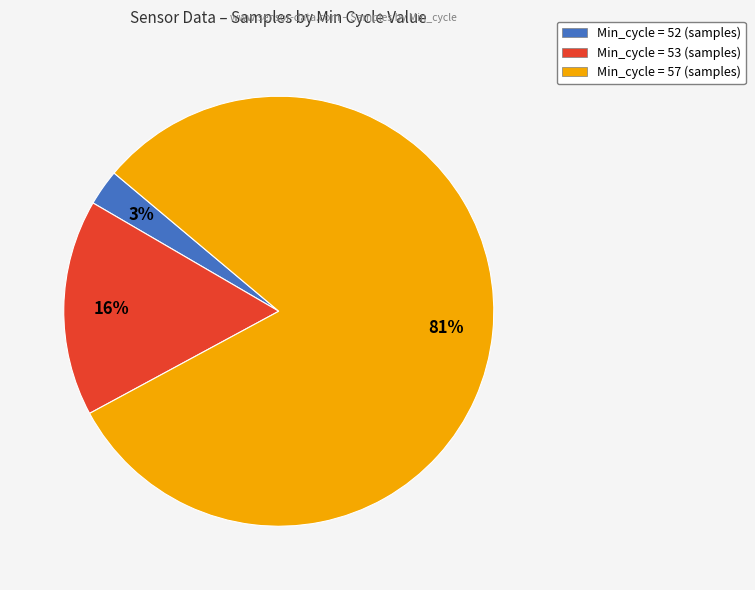

To the nearest percent, what is the difference between the largest and smallest slice percentages?

78%